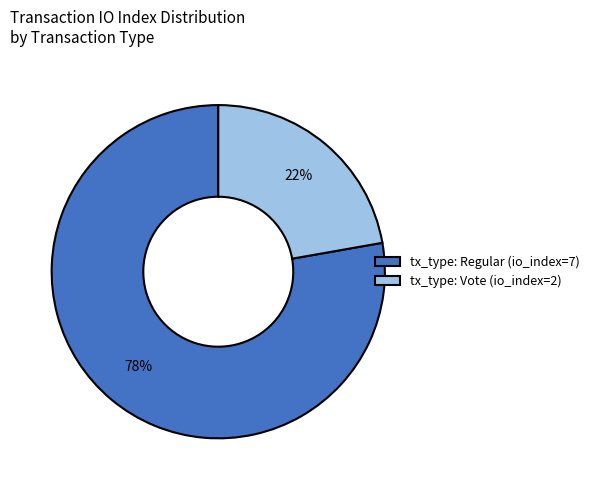

To the nearest percent, what percentage of the pie is tx_type: Regular (io_index=7)?

78%